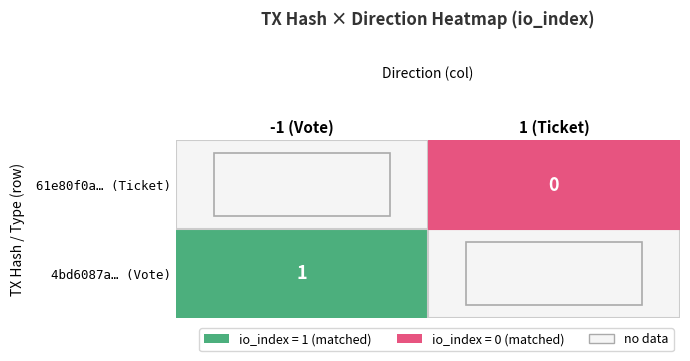

Between 1 and 0, which is larger?

1